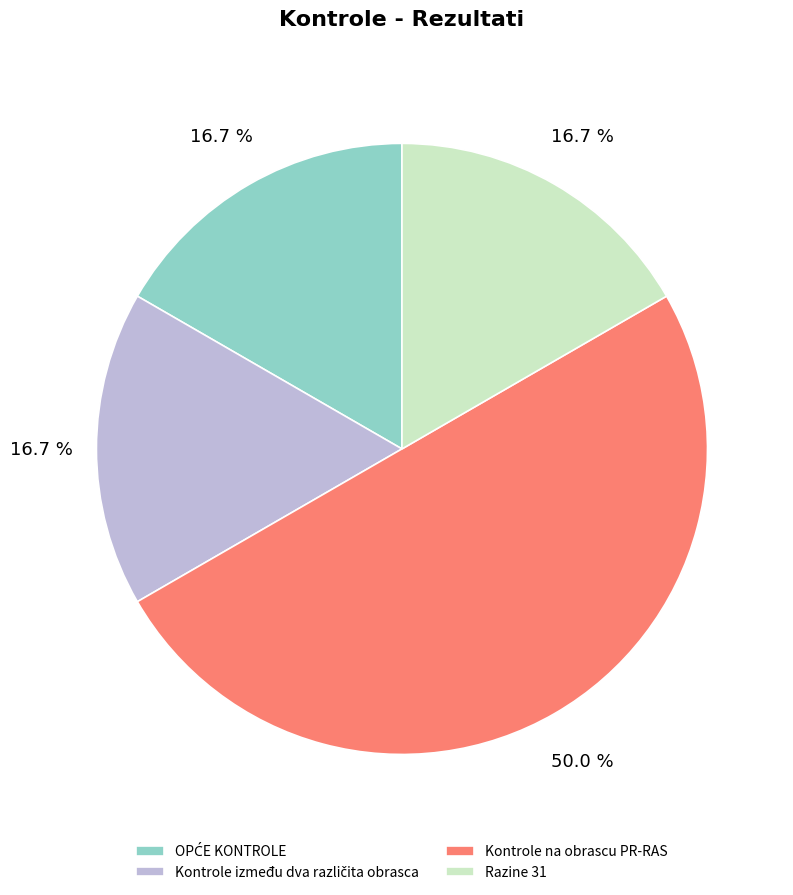

Does Razine 31 account for over 50% of the chart?

No